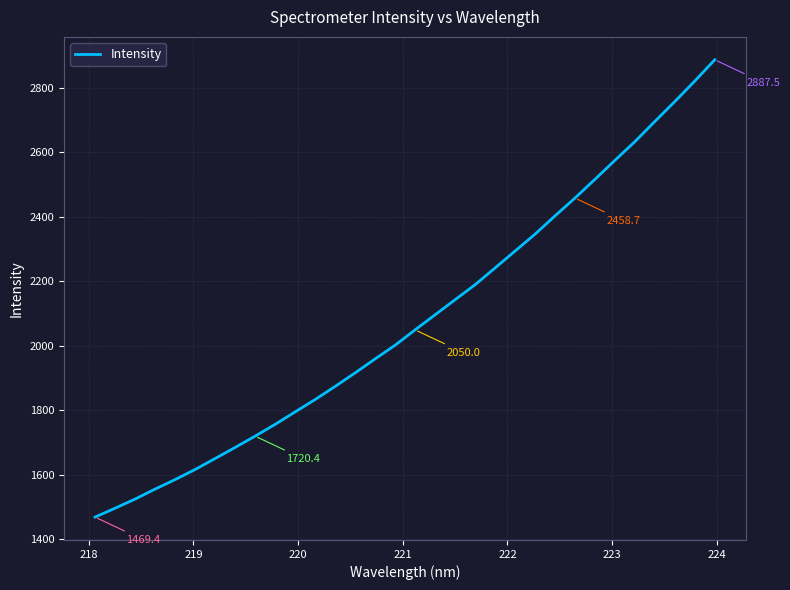

What is the maximum value shown in the chart?

2887.5